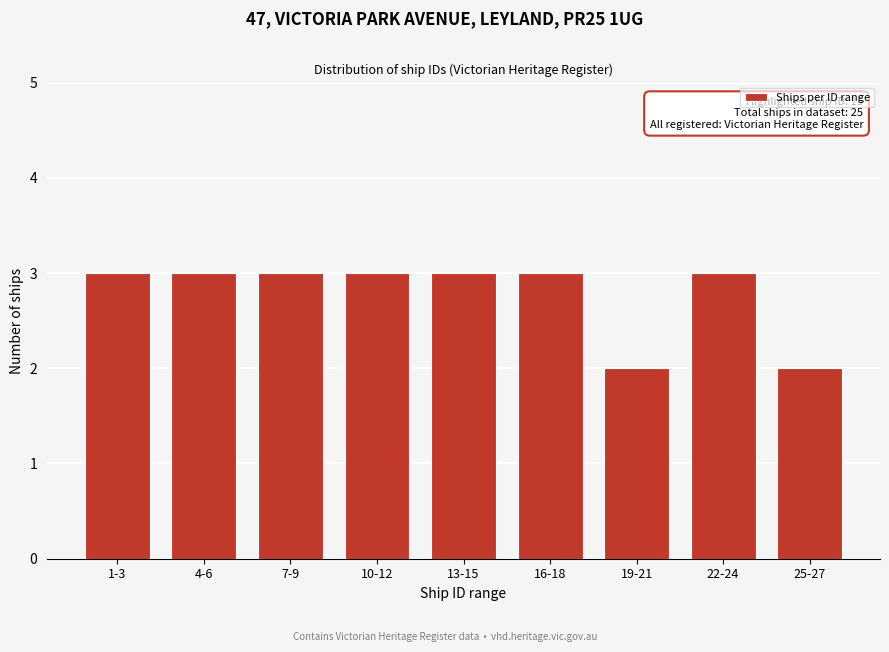

Reading right to left, what are all the values shown in this chart?

25-27=2	22-24=3	19-21=2	16-18=3	13-15=3	10-12=3	7-9=3	4-6=3	1-3=3